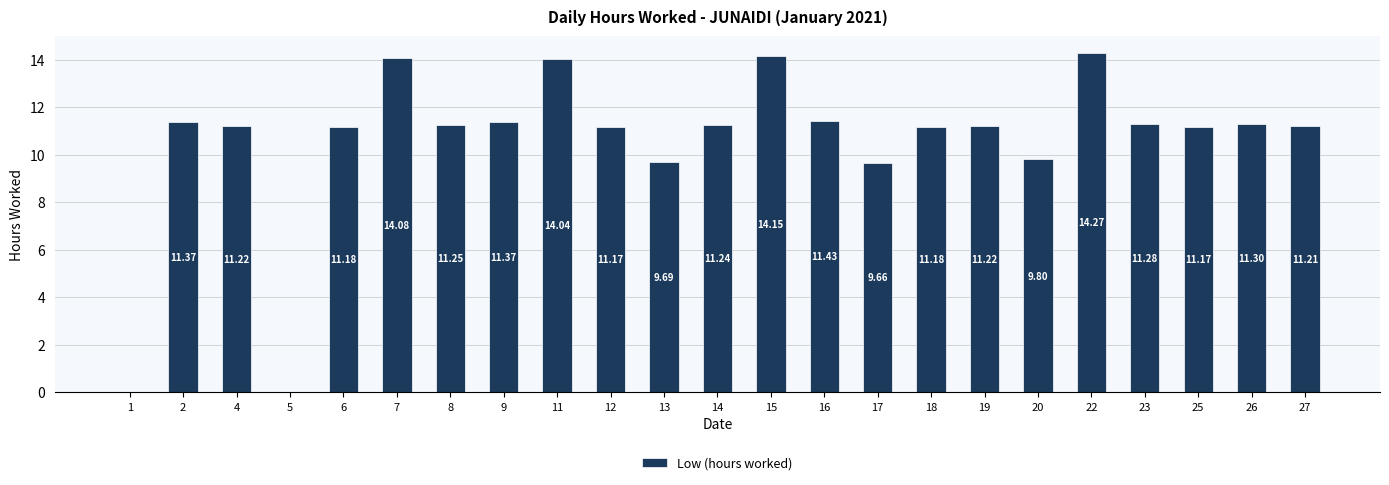

Which has a higher value, 9 or 7?

7